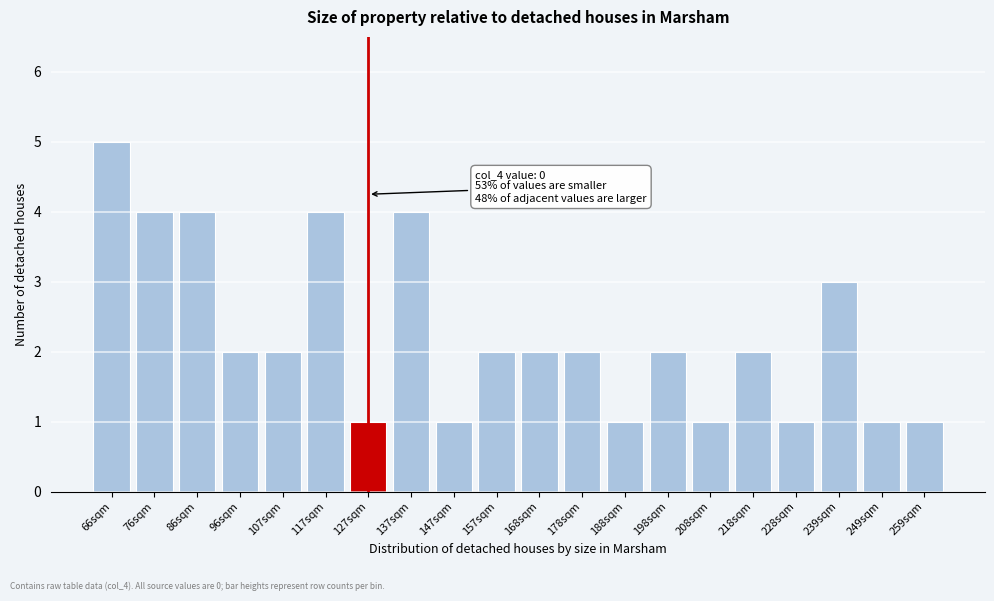

Reading left to right, what are all the values shown in this chart?

66sqm=5	76sqm=4	86sqm=4	96sqm=2	107sqm=2	117sqm=4	127sqm=1	137sqm=4	147sqm=1	157sqm=2	168sqm=2	178sqm=2	188sqm=1	198sqm=2	208sqm=1	218sqm=2	228sqm=1	239sqm=3	249sqm=1	259sqm=1